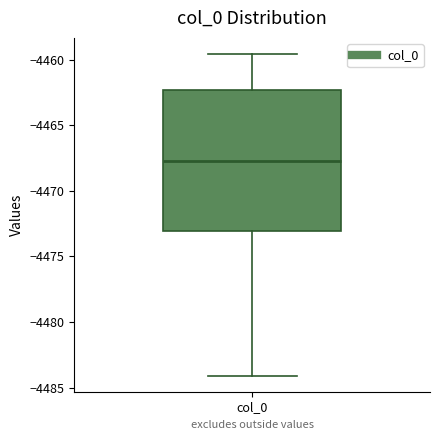

Read this box plot against the y-axis: the position of the median line, the range covered by the box, and the ends of both whiskers. The values are not printed on the chart, so give them approximately, as read against the axis.

median -4468.0, box -4473.0 to -4462.5, whiskers -4484.0 to -4459.5